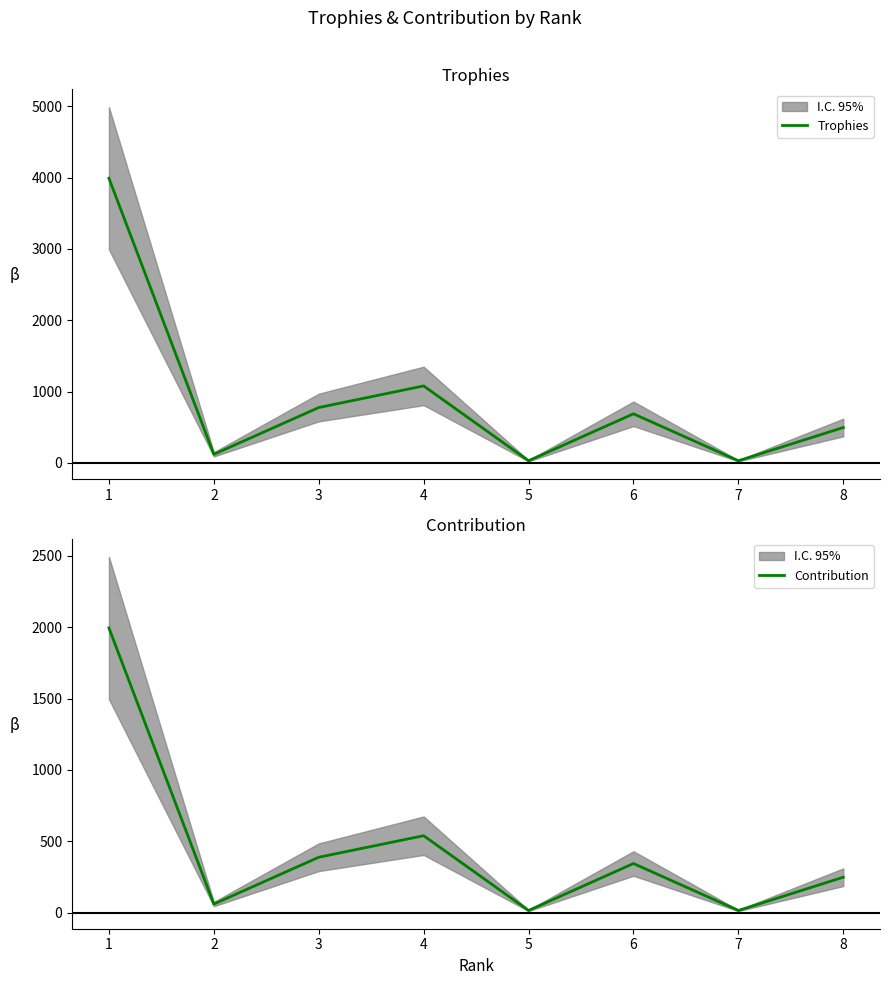

In Trophies, how many points are higher than both neighbors (excluding endpoints)?

2